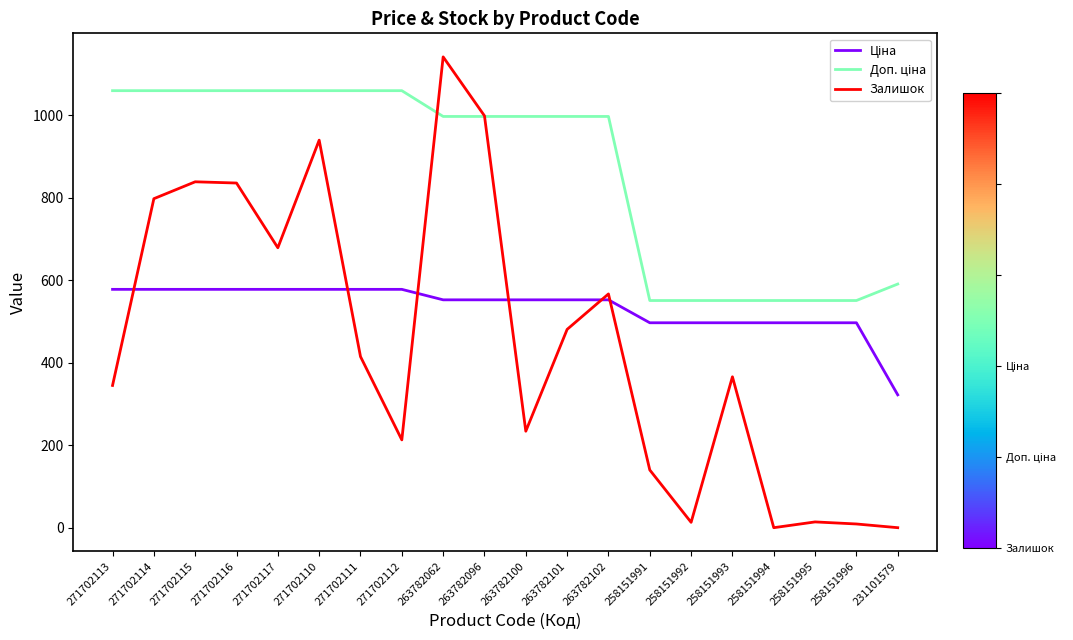

Between 271702114 and 263782102, which series saw the biggest shift?

Залишок